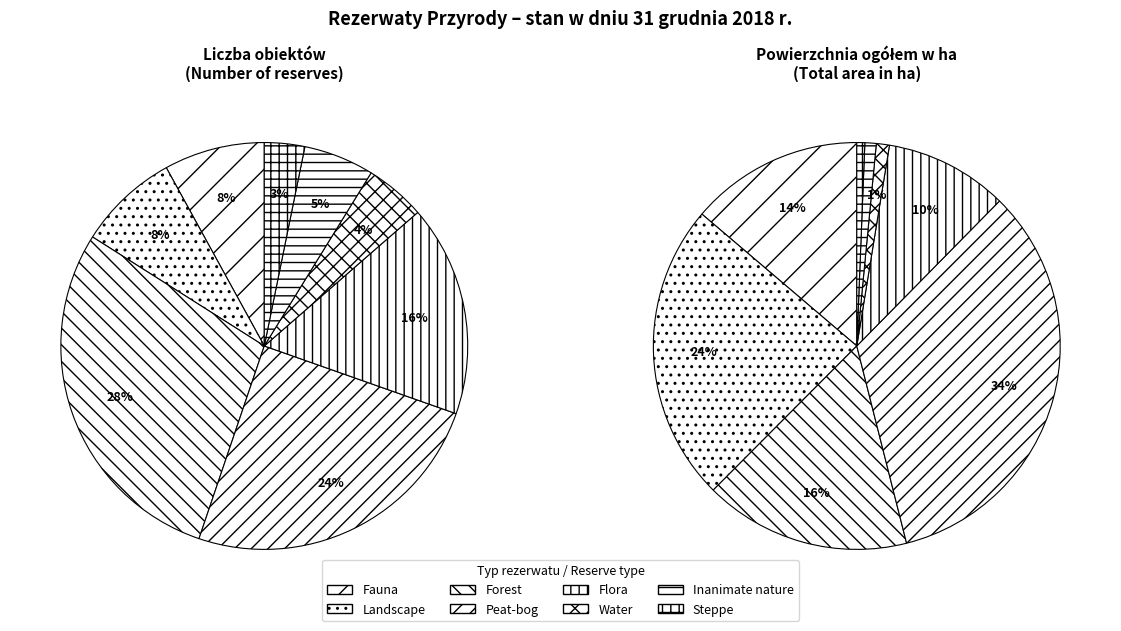

To the nearest percent, what portion does Leśne represent?

16%